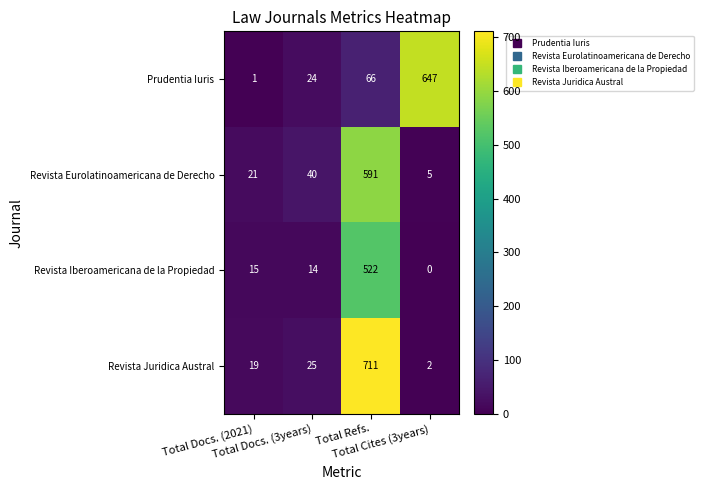

Rank the series at Total Refs. from highest to lowest value.

Revista Juridica Austral, Revista Eurolatinoamericana de Derecho, Revista Iberoamericana de la Propiedad, Prudentia Iuris